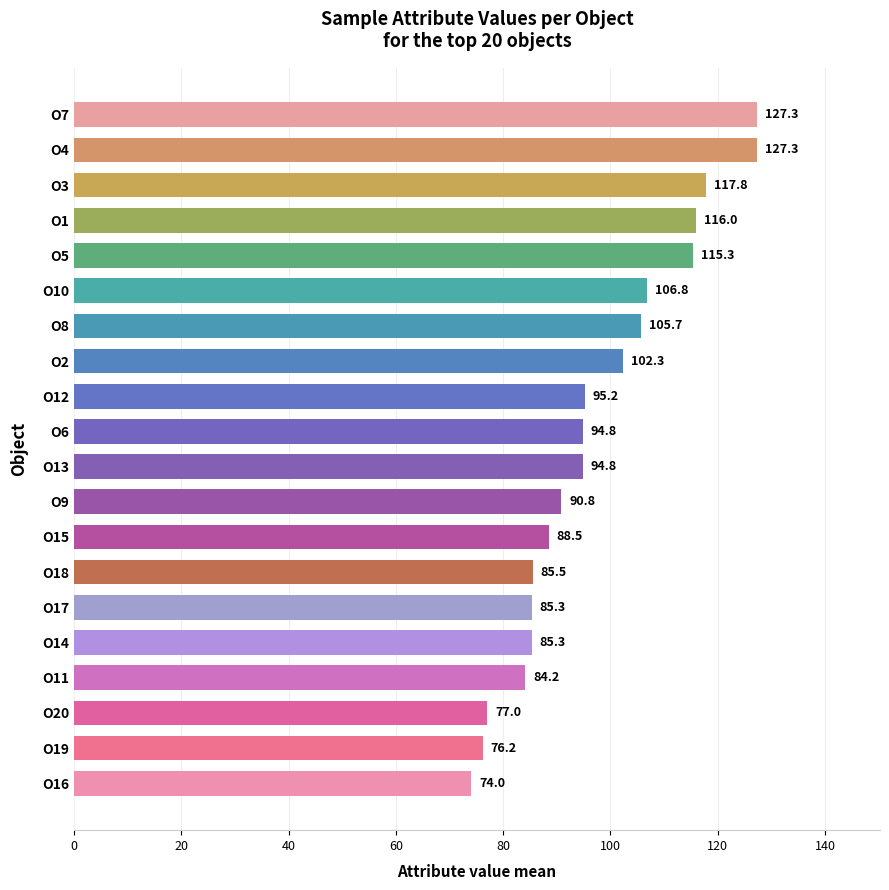

What is the sum of all values?

1950.3